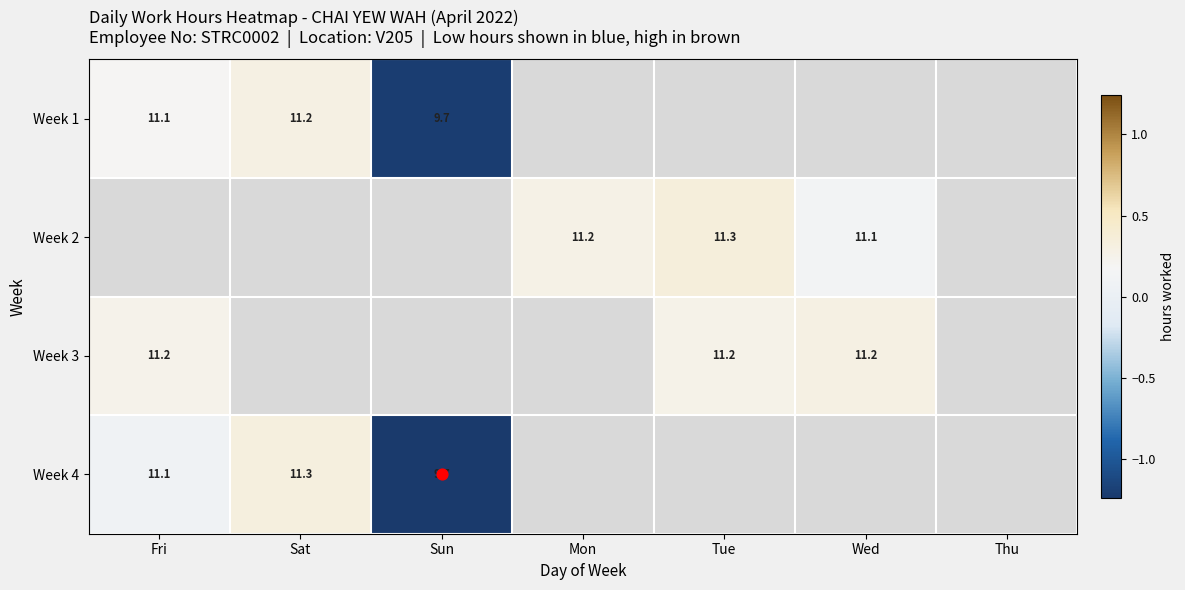

Is the value of Week 3 at Thu greater than the value of Week 4 at Tue?

No